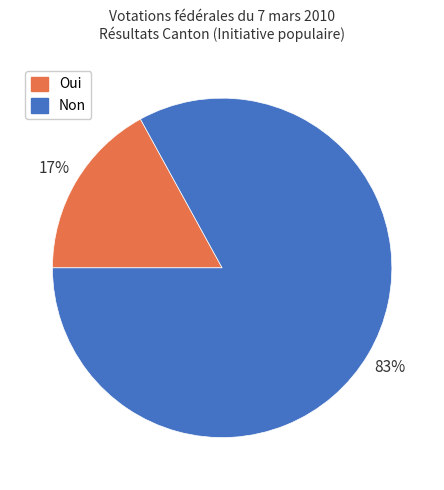

To the nearest percent, what is the difference between the largest and smallest slice percentages?

66%